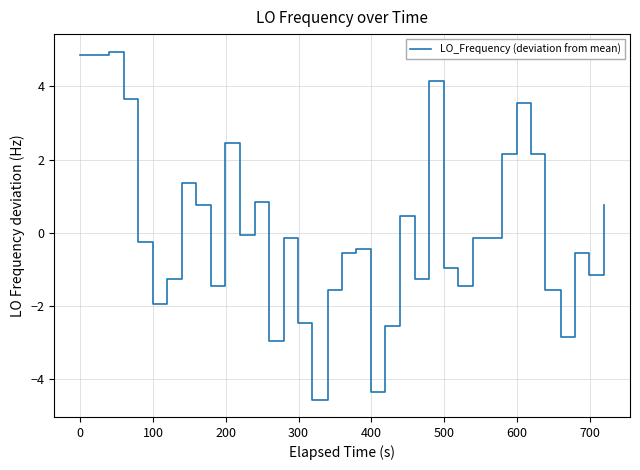

What is the difference between the maximum and minimum values?

9.5